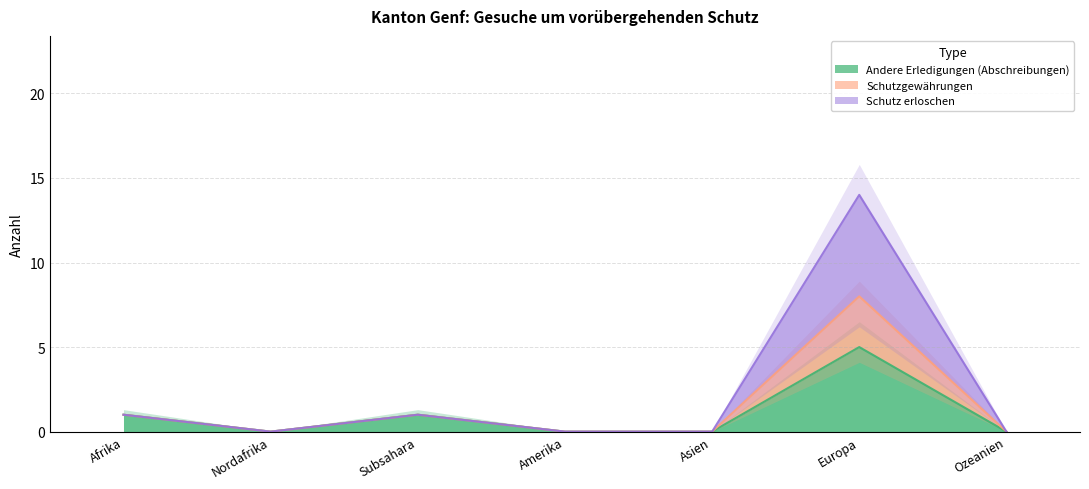

In Schutz erloschen, how many points are lower than both neighbors (excluding endpoints)?

1